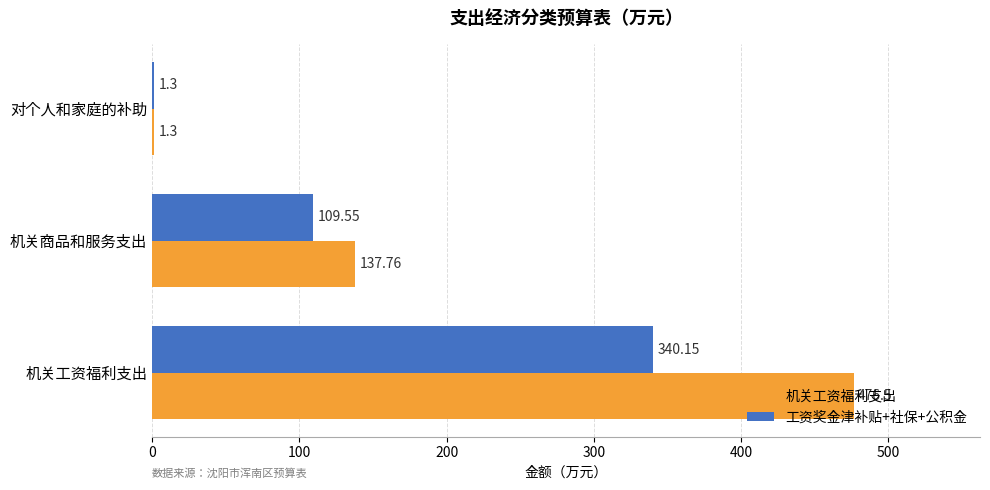

At which label does 工资奖金津补贴+社保+公积金 reach its peak?

机关工资福利支出